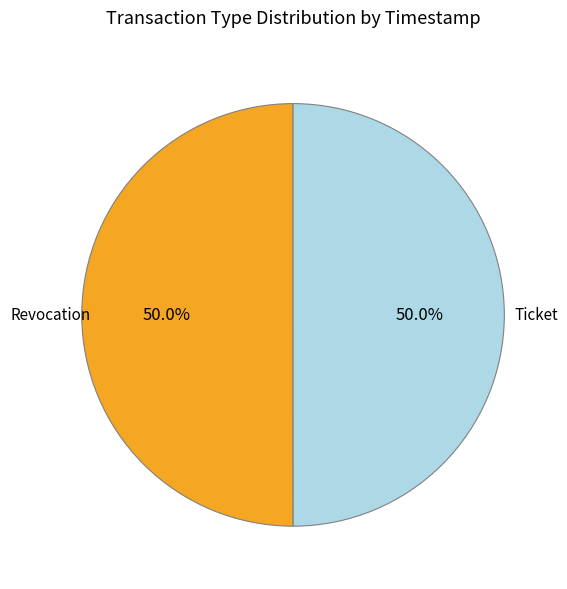

What is the total percentage of Ticket and Revocation?

100.0%